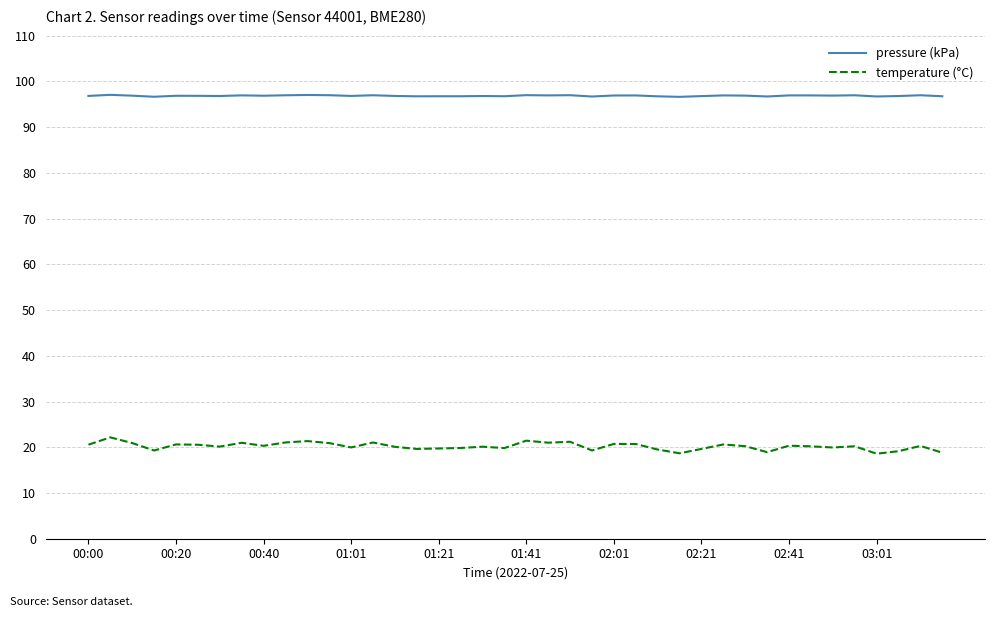

True or false: temperature (°C) and pressure (kPa) cross at least once.

False